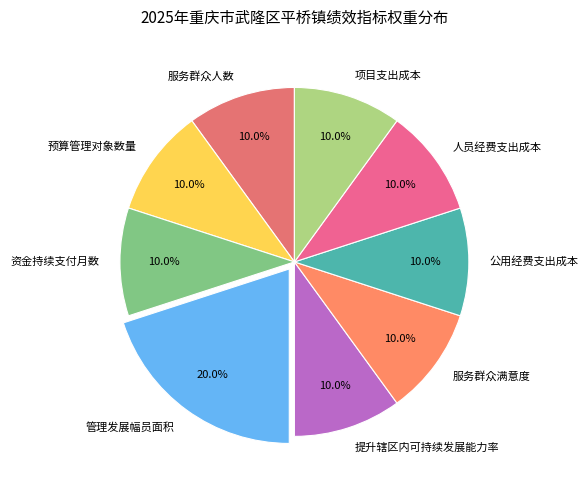

Which category has the biggest portion of the pie?

管理发展幅员面积